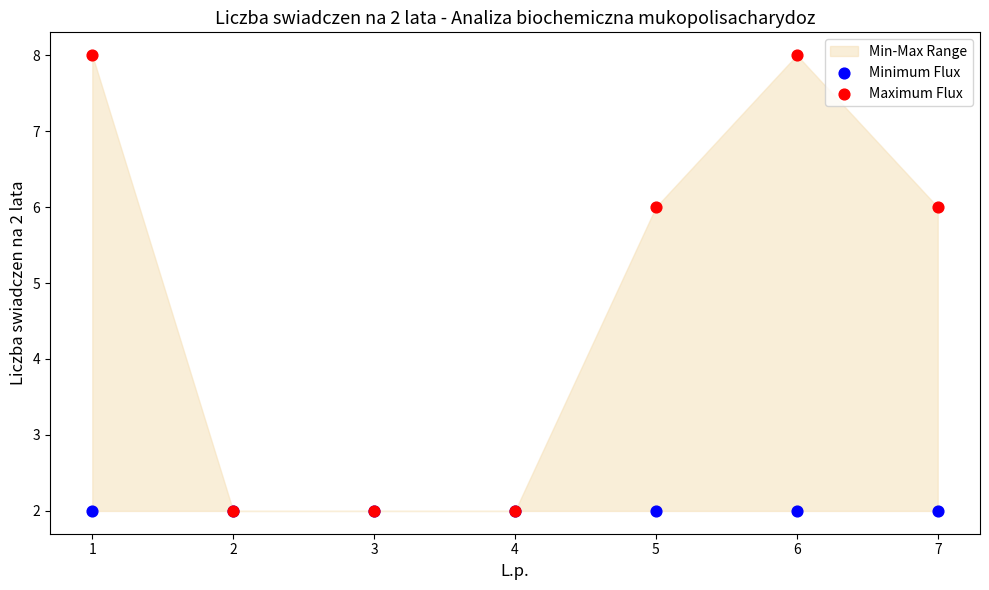

Which series has the widest spread of Y values?

Maximum Flux